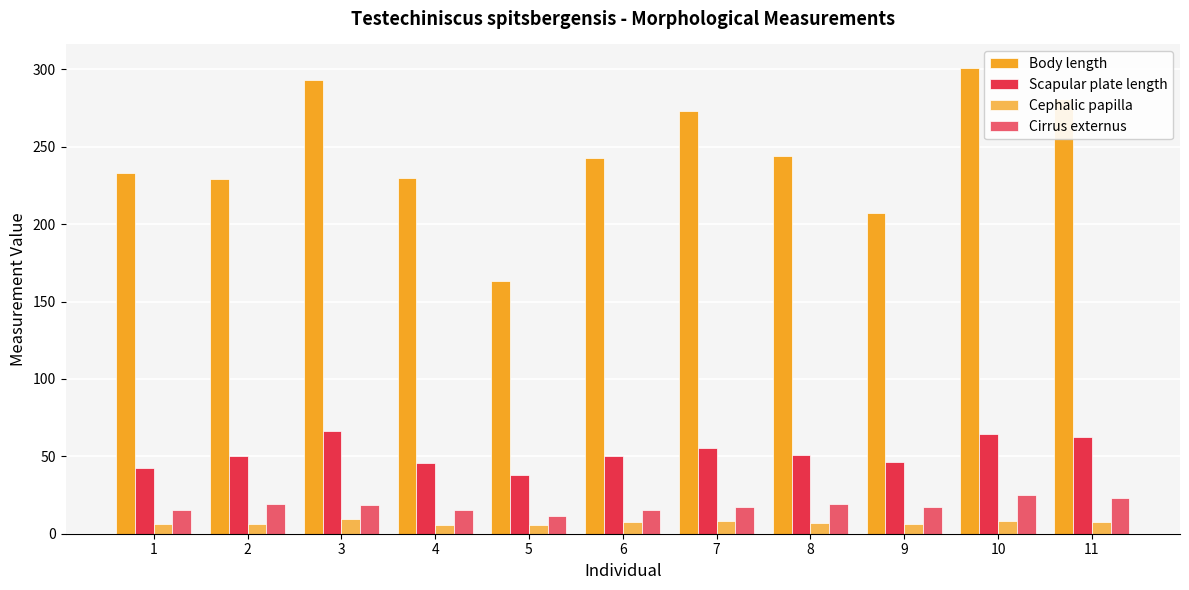

At how many categories does at least one series exceed 135?

11